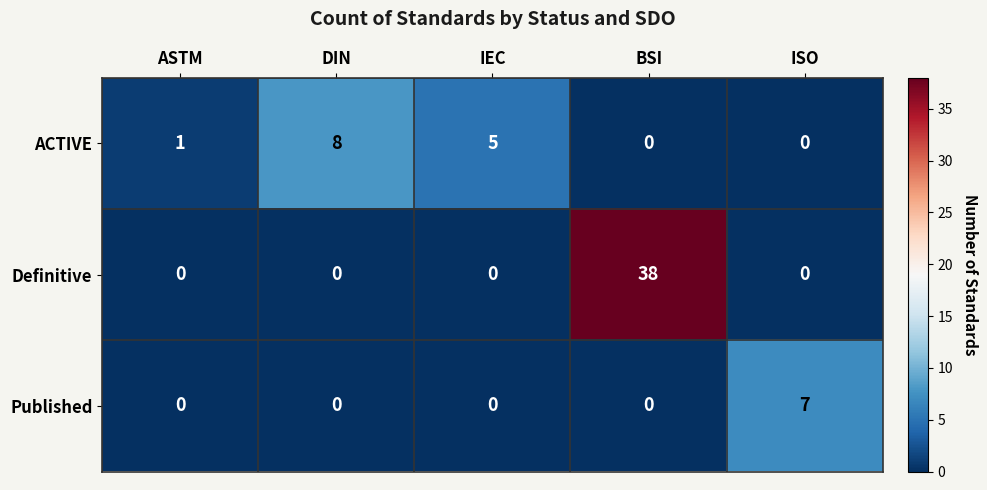

At which category is the sum across all series the highest?

BSI